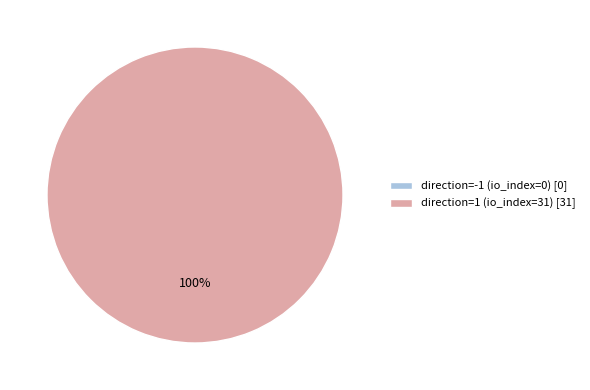

The direction=-1 (io_index=0) slice represents 1% of the pie. True or false?

False